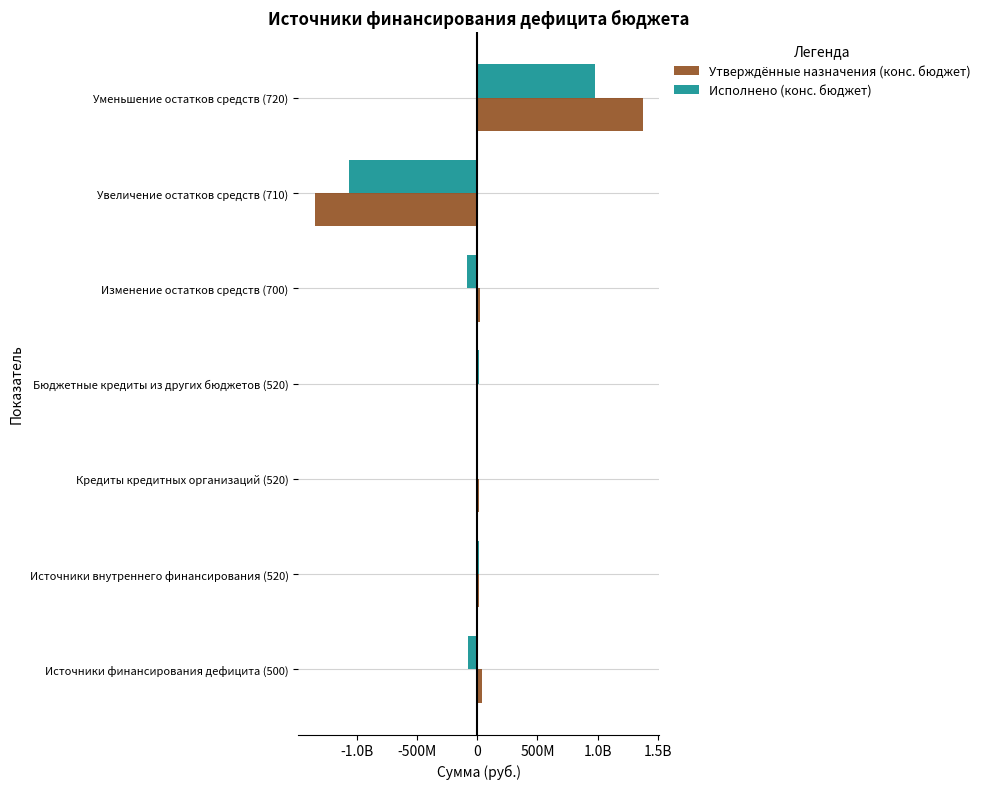

What are all the series names shown in the legend?

Утверждённые назначения (конс. бюджет), Исполнено (конс. бюджет)